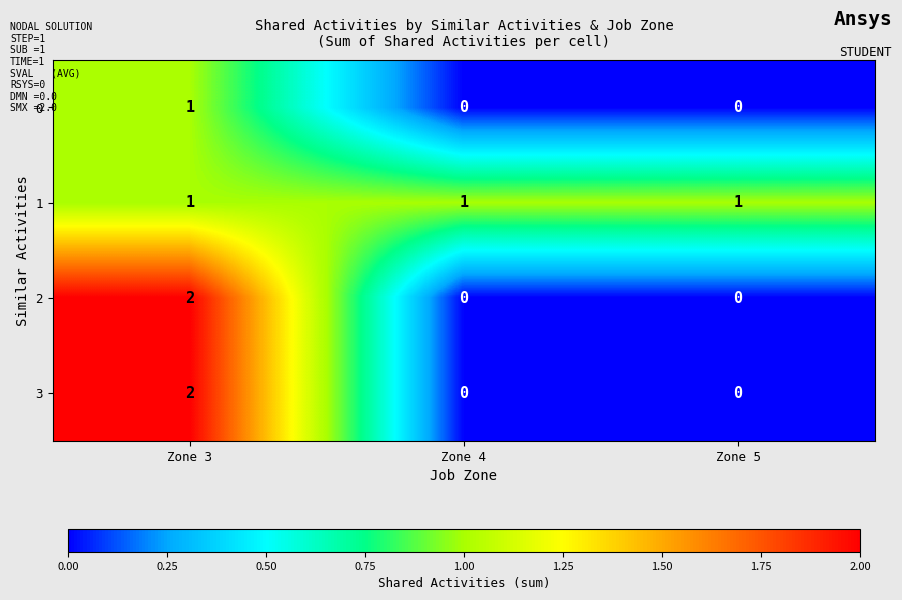

Is the value of 3 at Zone 3 greater than the value of 0 at Zone 4?

Yes